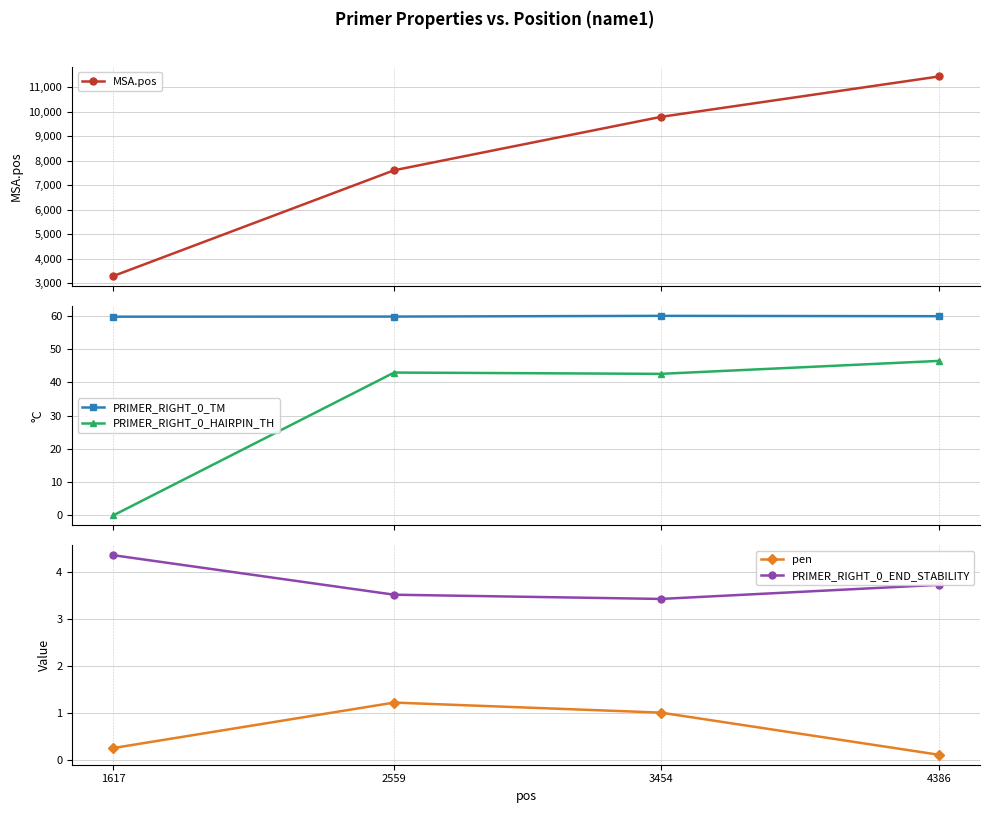

How many interior local valleys does the PRIMER_RIGHT_0_END_STABILITY series have?

1